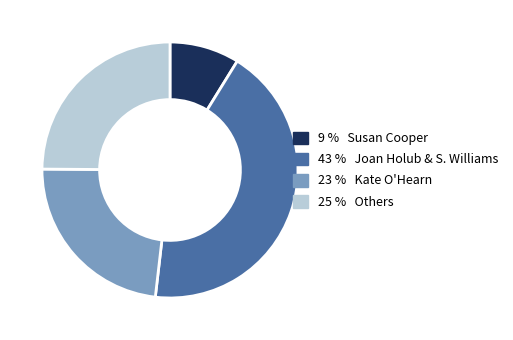

Is there a majority slice in this chart?

No